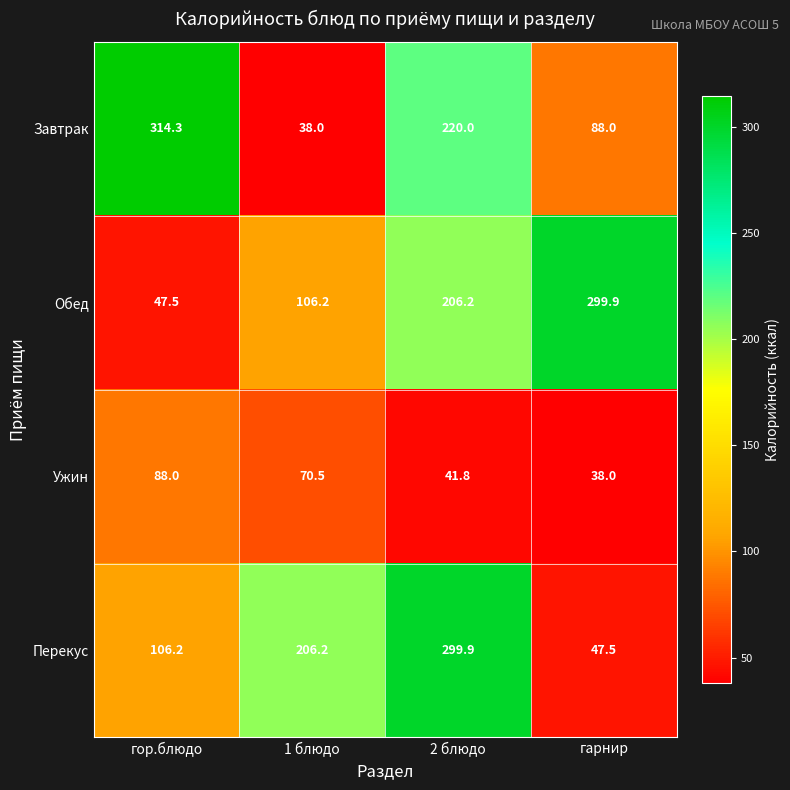

Rank the series at гарнир from lowest to highest value.

Ужин, Перекус, Завтрак, Обед